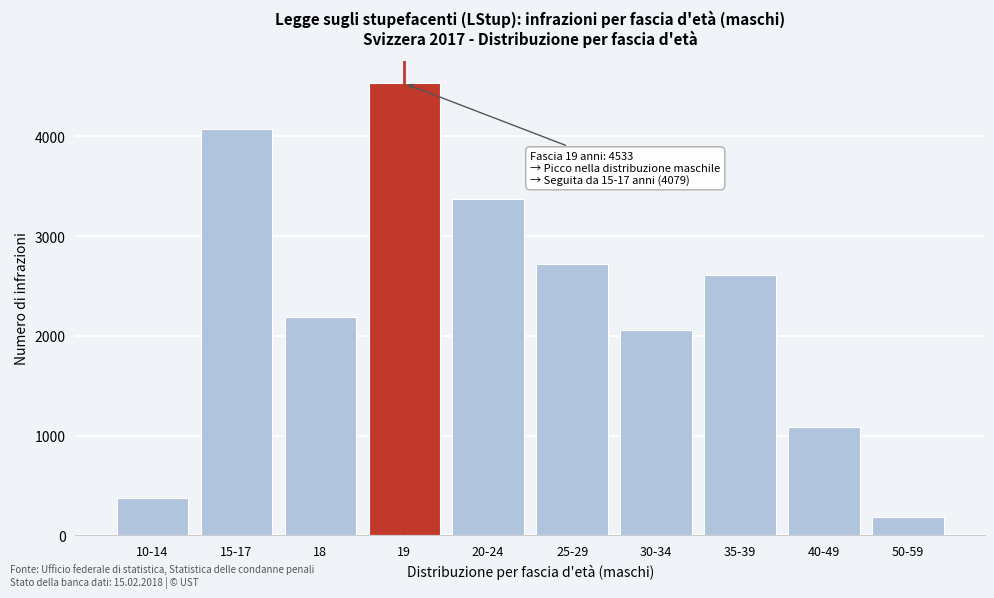

Reading left to right, what are all the values shown in this chart?

376	4079	2184	4533	3373	2723	2059	2608	1087	183